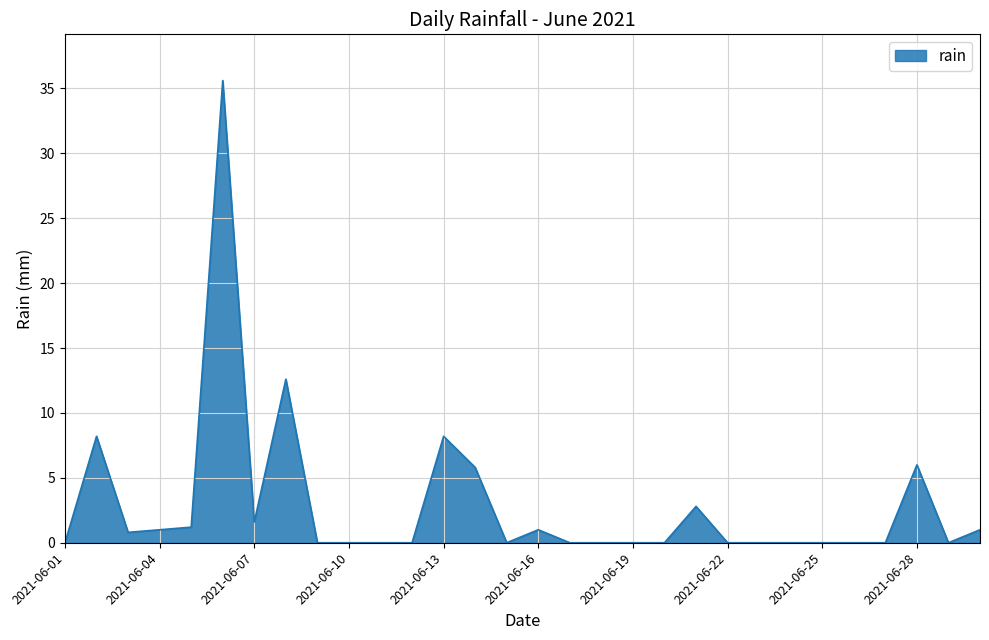

Reading left to right, list all the values displayed in this chart.

0.0	8.2	0.8	1.0	1.2	35.6	1.6	12.6	0.0	0.0	0.0	0.0	8.2	5.8	0.0	1.0	0.0	0.0	0.0	0.0	2.8	0.0	0.0	0.0	0.0	0.0	0.0	6.0	0.0	1.0